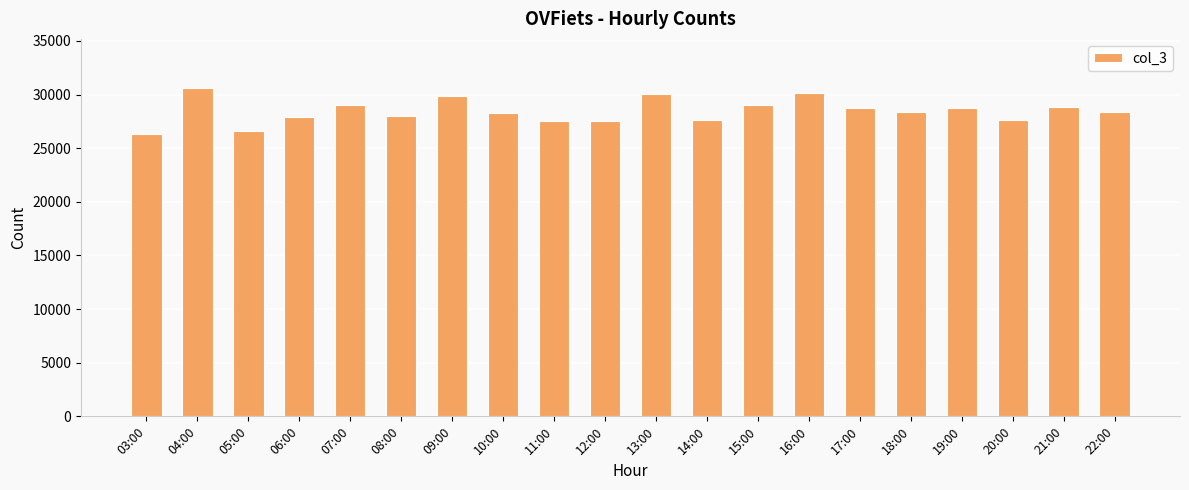

What is the minimum value shown in the chart?

26284